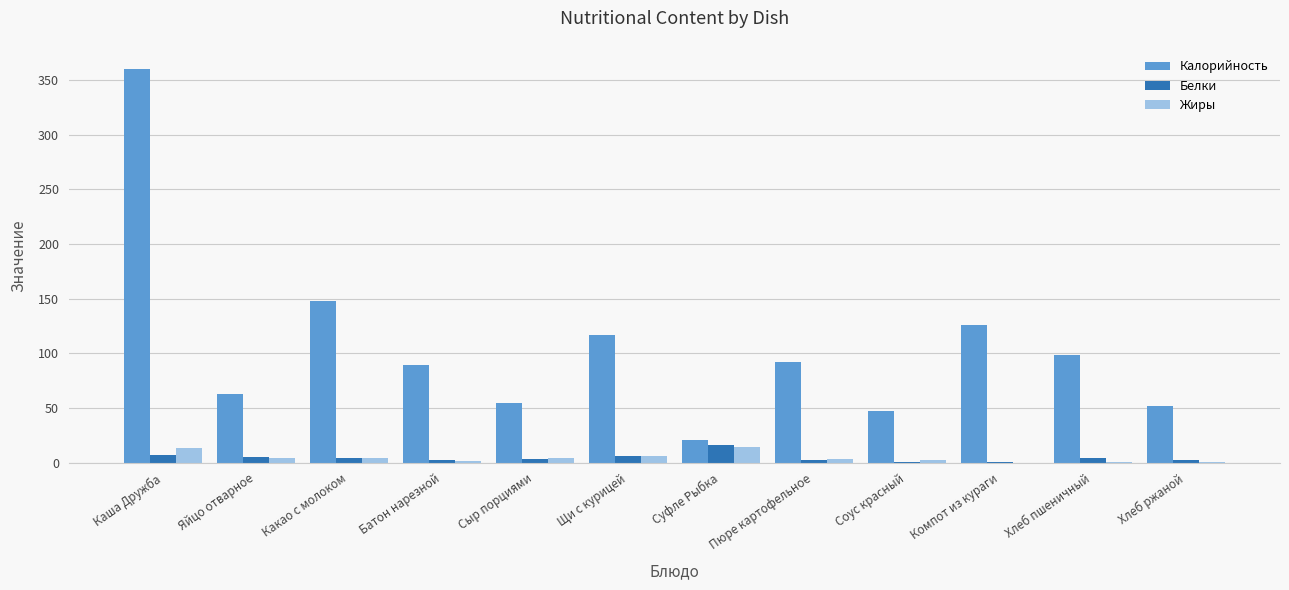

What is the total value across all series at Суфле Рыбка?

51.4